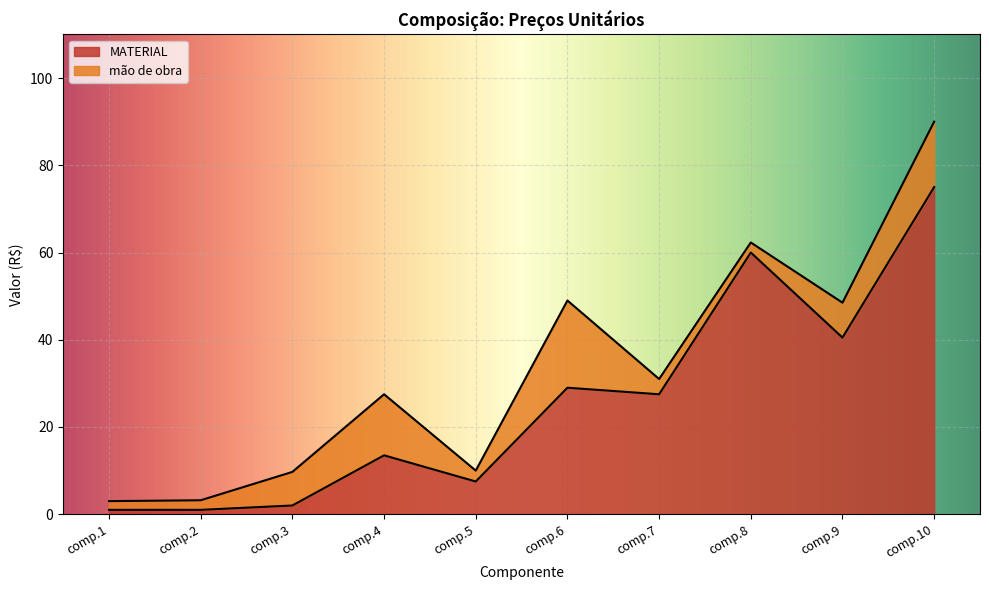

The chart shows a value of 17.7 at comp.4. True or false?

False